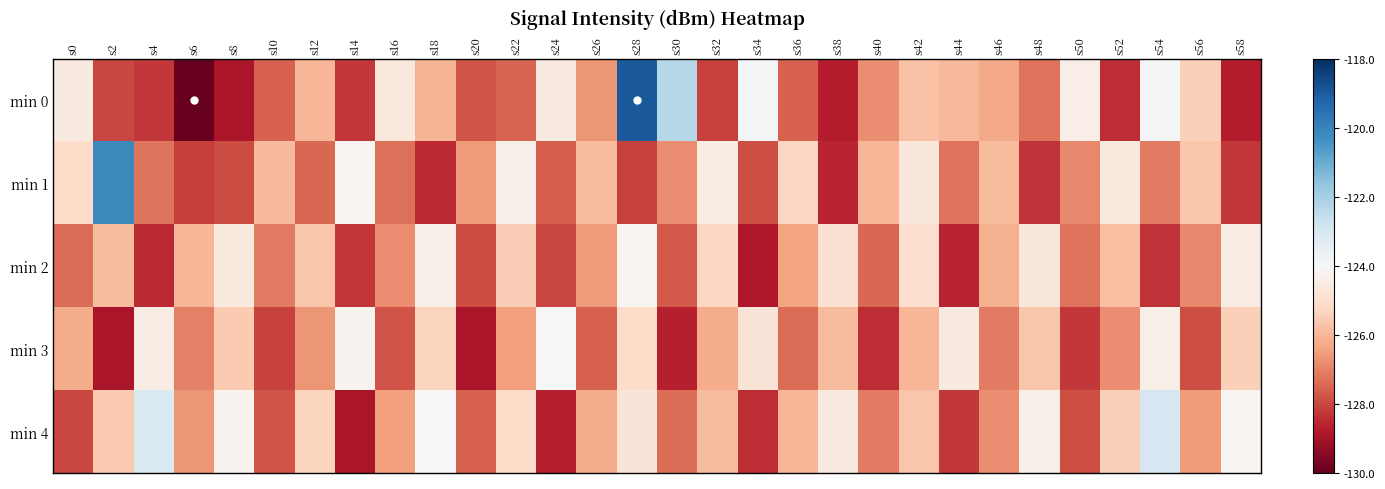

At s22, list the series in order from smallest to largest.

min 0, min 3, min 2, min 4, min 1